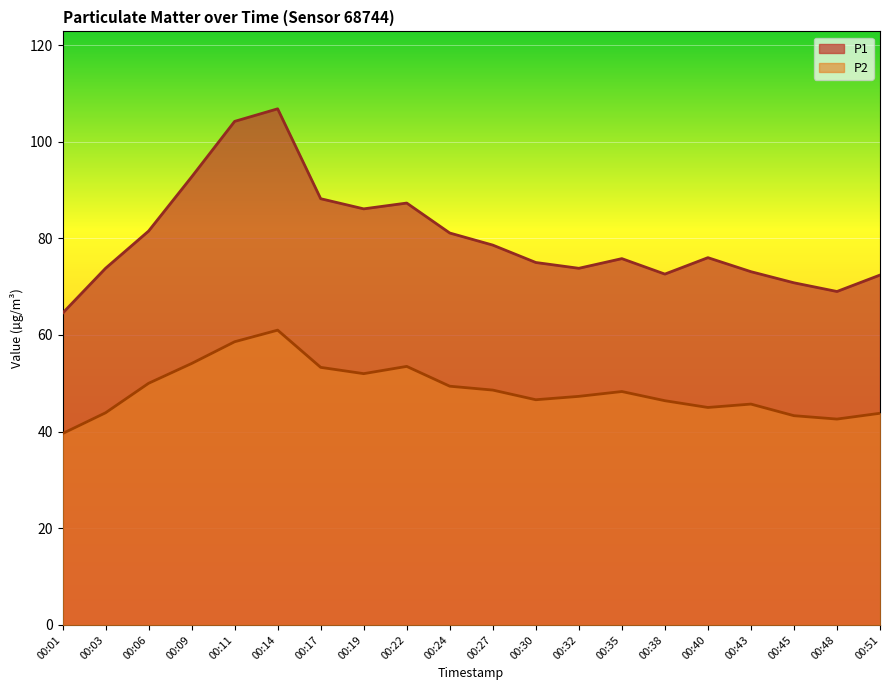

Reading left to right, what are all the values shown in this chart?

P1: 00:01=64.5	00:03=73.8	00:06=81.5	00:09=92.7	00:11=104.2	00:14=106.8	00:17=88.2	00:19=86.1	00:22=87.3	00:24=81.1	00:27=78.6	00:30=75.0	00:32=73.8	00:35=75.8	00:38=72.6	00:40=76.0	00:43=73.1	00:45=70.8	00:48=69.0	00:51=72.4
P2: 00:01=39.6	00:03=43.9	00:06=50.0	00:09=54.1	00:11=58.6	00:14=61.0	00:17=53.3	00:19=52.0	00:22=53.5	00:24=49.4	00:27=48.6	00:30=46.6	00:32=47.3	00:35=48.3	00:38=46.4	00:40=45.0	00:43=45.7	00:45=43.3	00:48=42.6	00:51=43.8